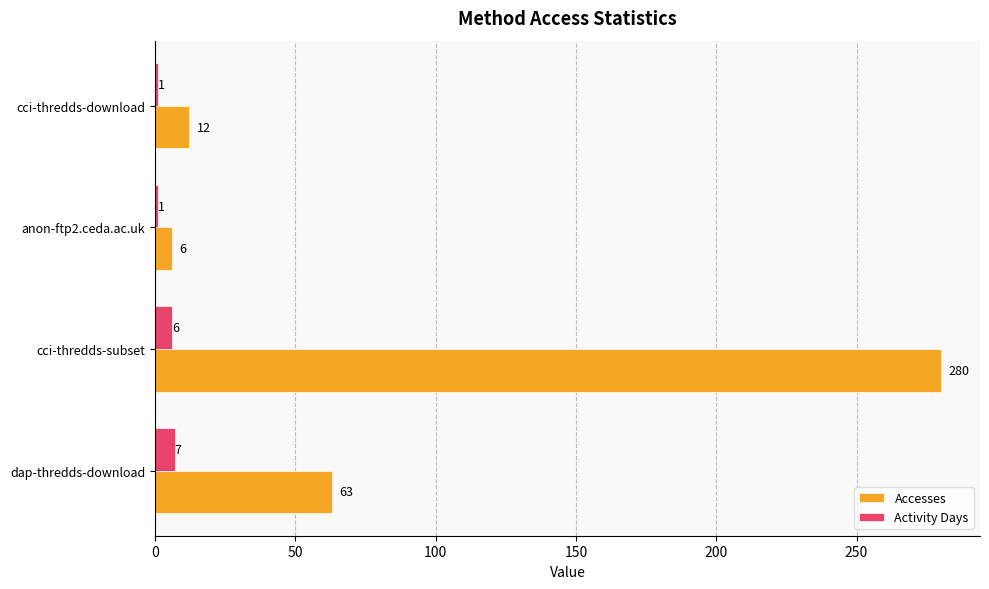

Which label corresponds to the largest value in the chart?

cci-thredds-subset